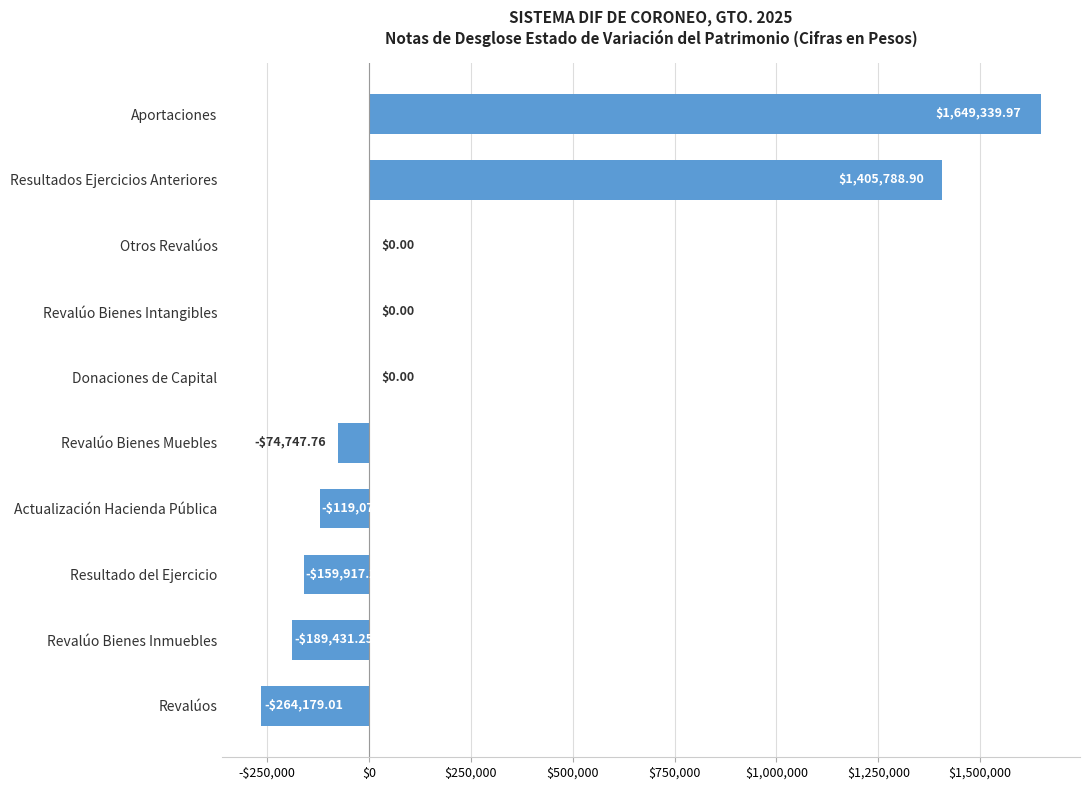

What is the smallest value displayed?

-264179.0